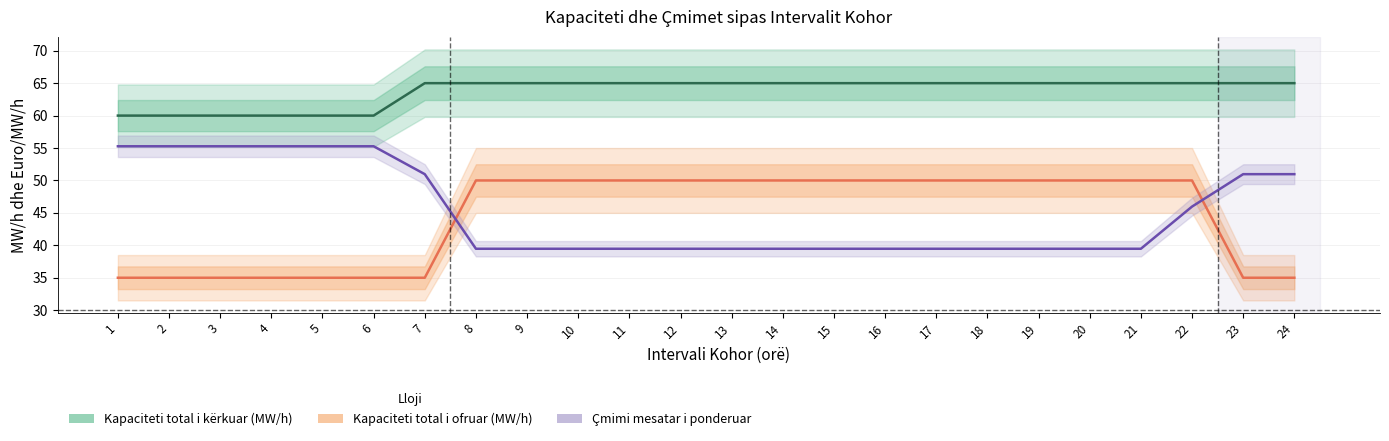

Which category has the lowest value in the Kapaciteti total i ofruar (MW/h) series?

1